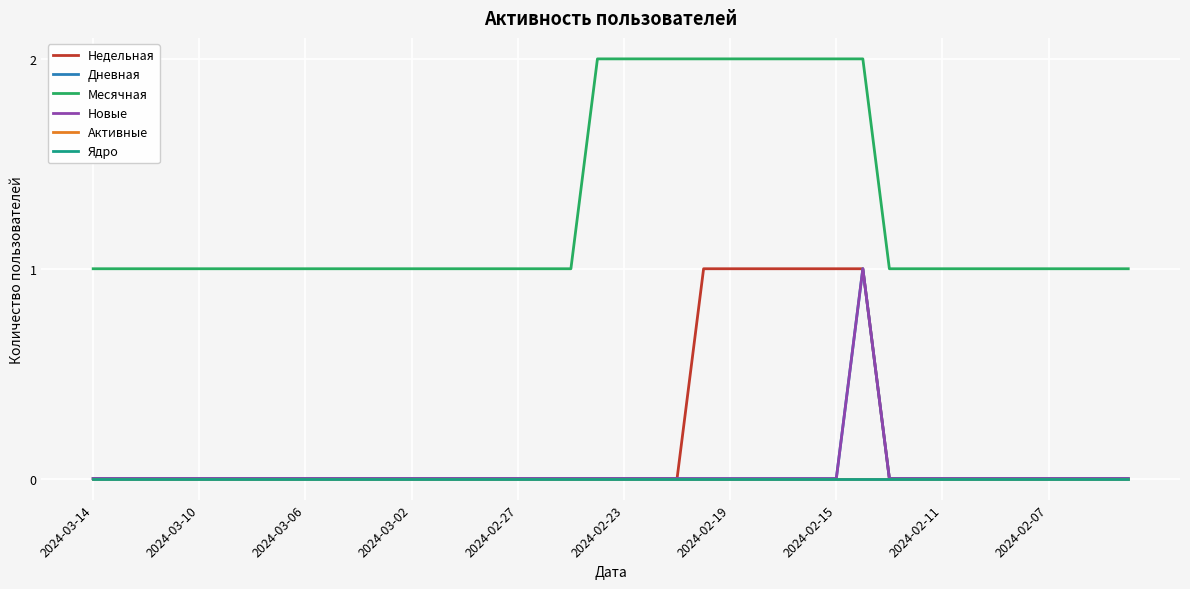

Does the chart have visible grid lines?

Yes